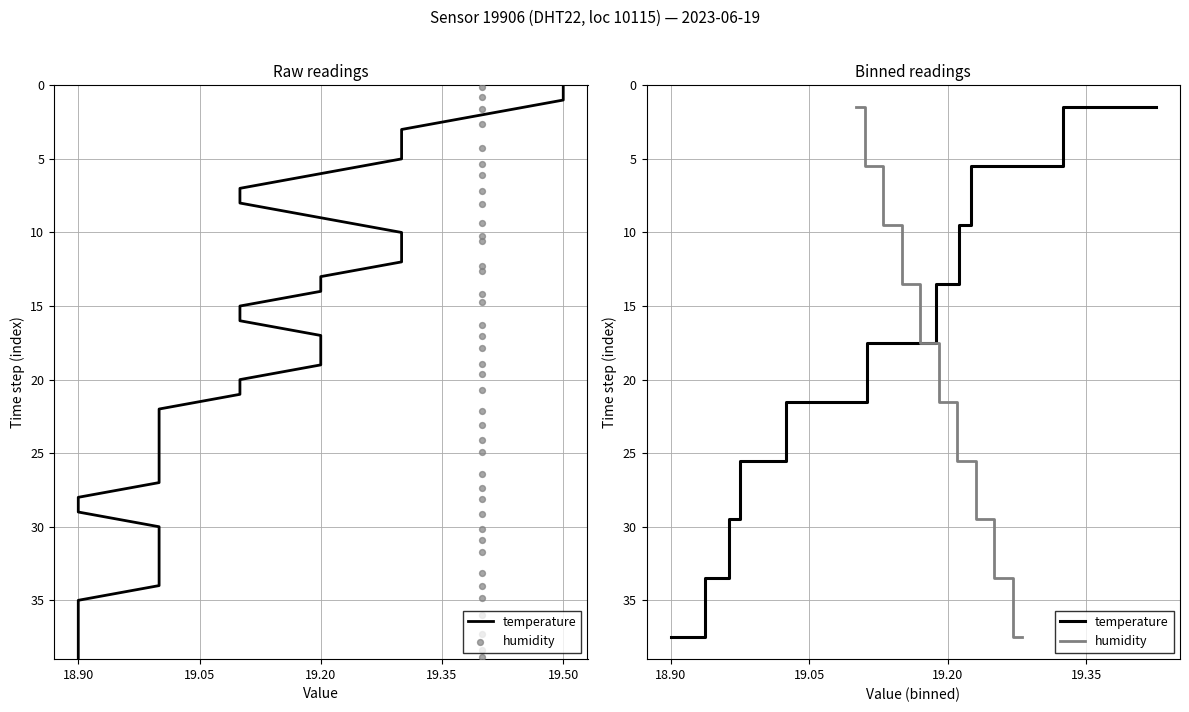

What are all the series names shown in the legend?

temperature, humidity